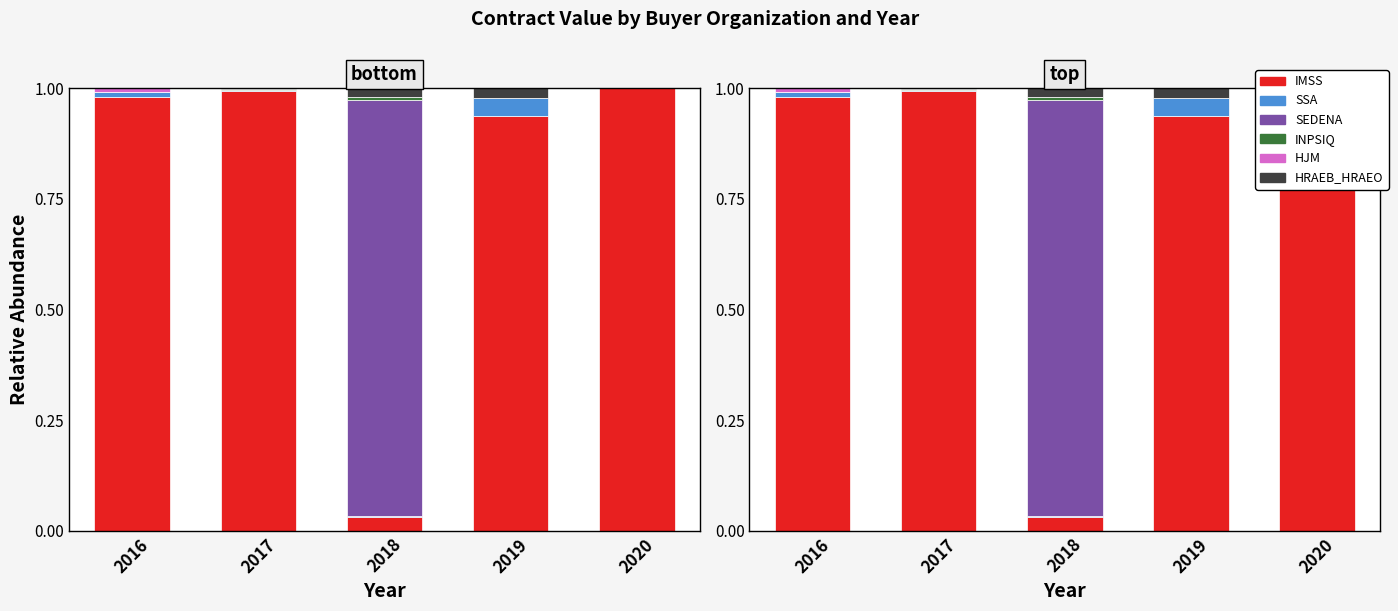

What is the maximum value shown in the chart?

1.0